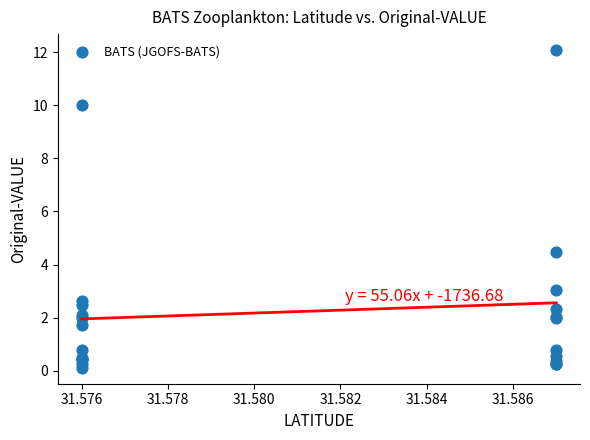

What Y value in the scatter plot is closest to 6?

4.5